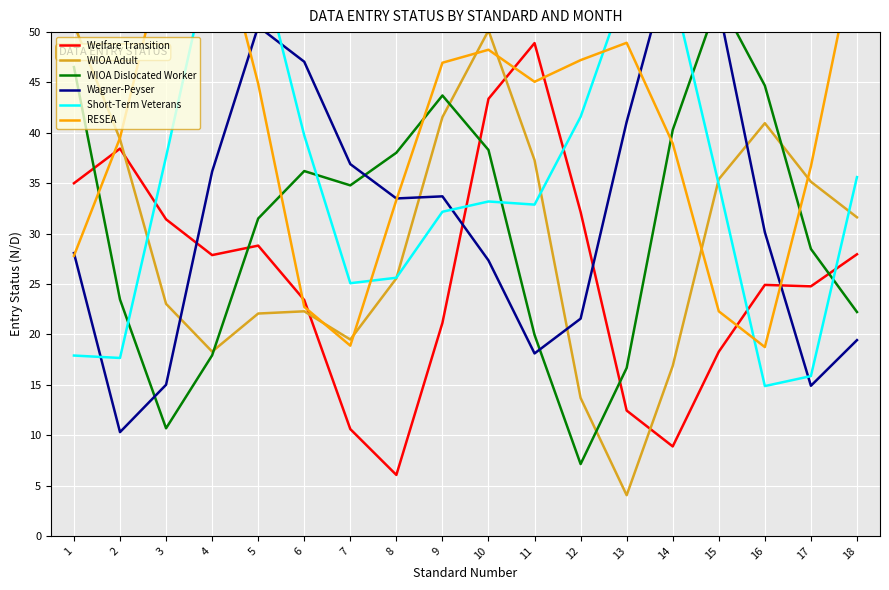

Which series has the largest range (max minus min)?

Wagner-Peyser